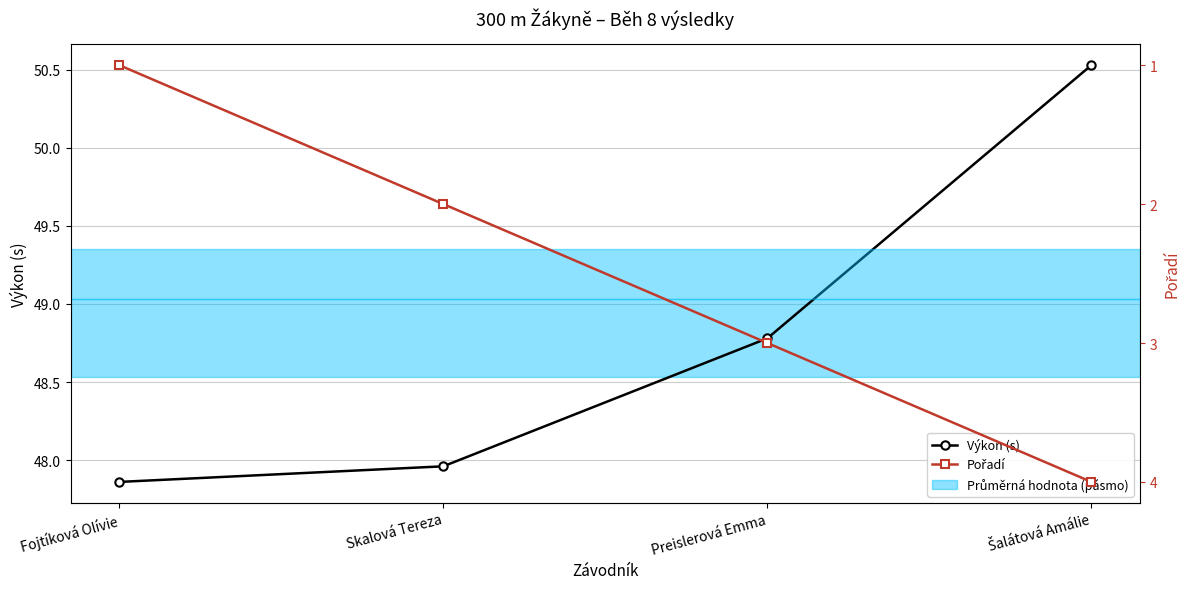

Which series has the largest total across all categories?

Výkon (s)